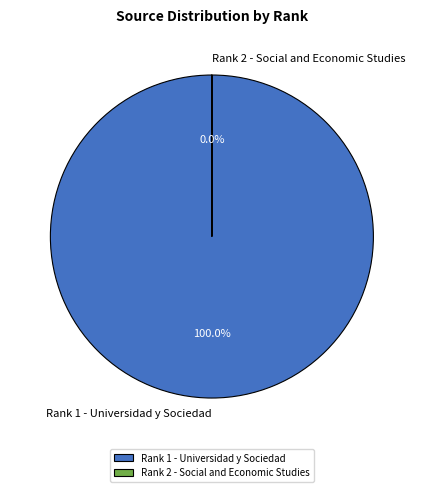

To the nearest percent, what is the average slice percentage?

50%